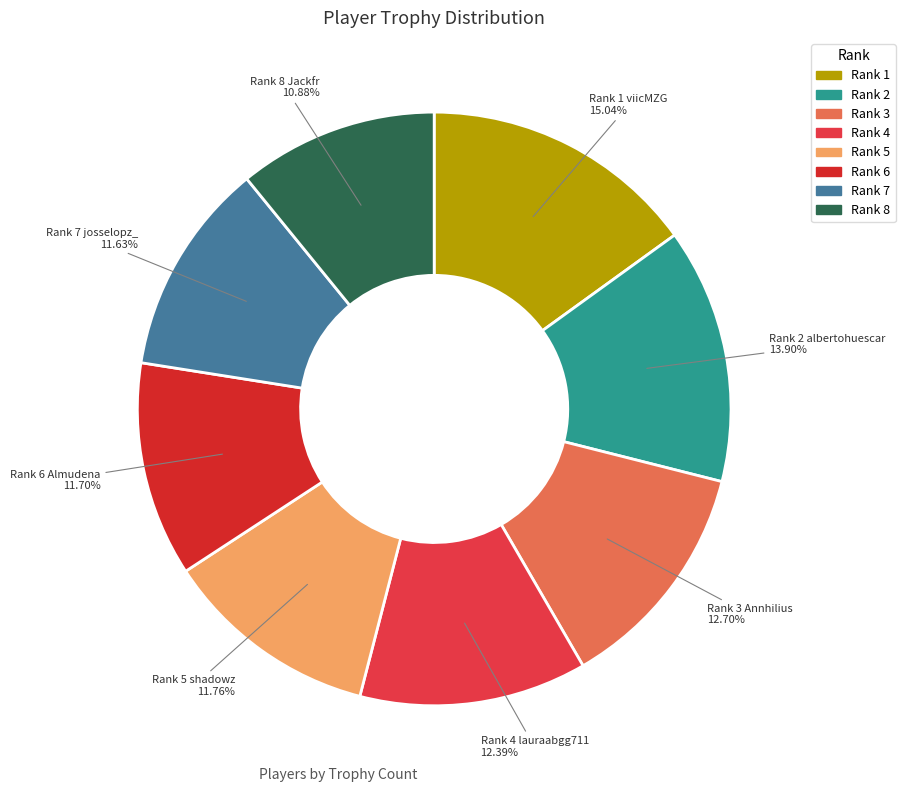

Which category has the biggest portion of the pie?

Rank 1
viicMZG